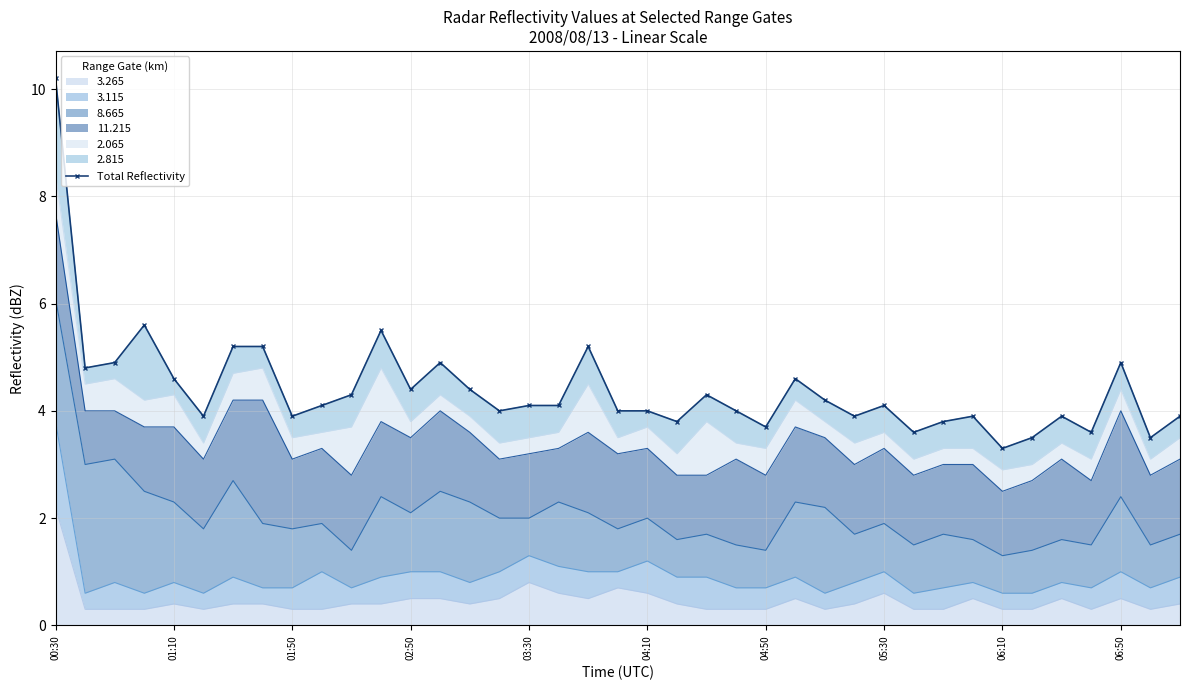

The value at 18 is 5.2. True or false?

True